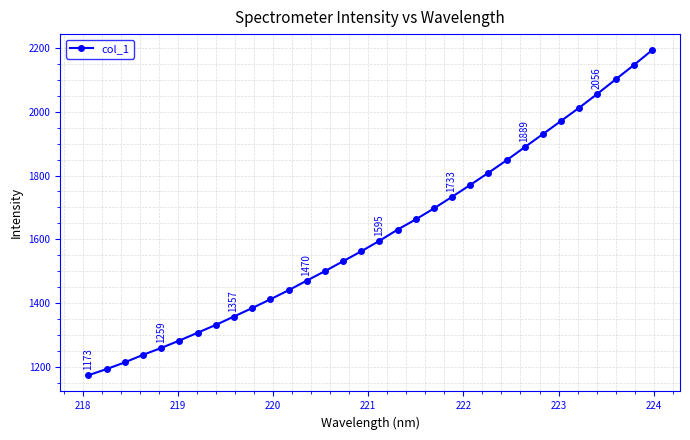

What is the maximum value shown in the chart?

2193.0